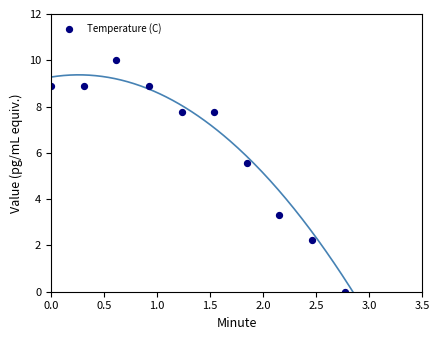

What is the average Y value?

6.3